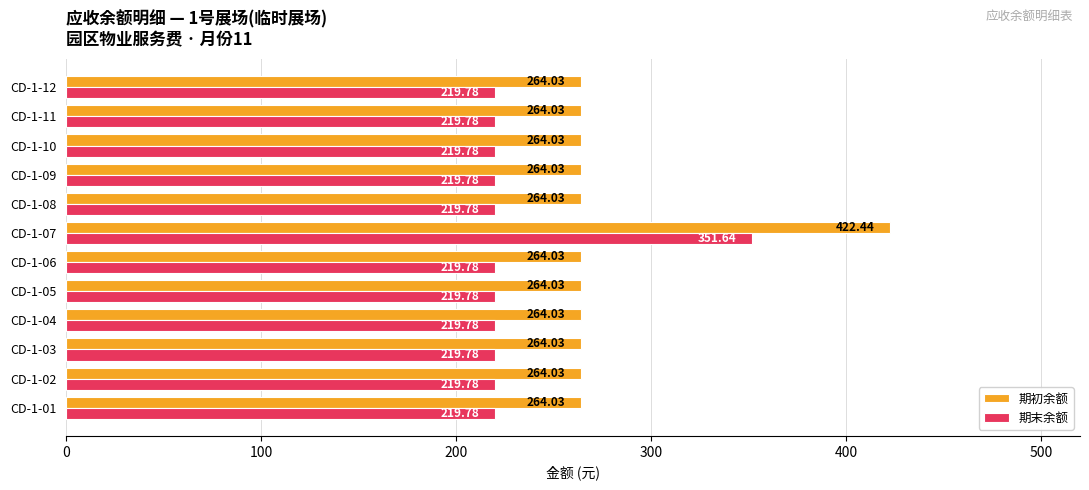

What are all the series names shown in the legend?

期初余额, 期末余额